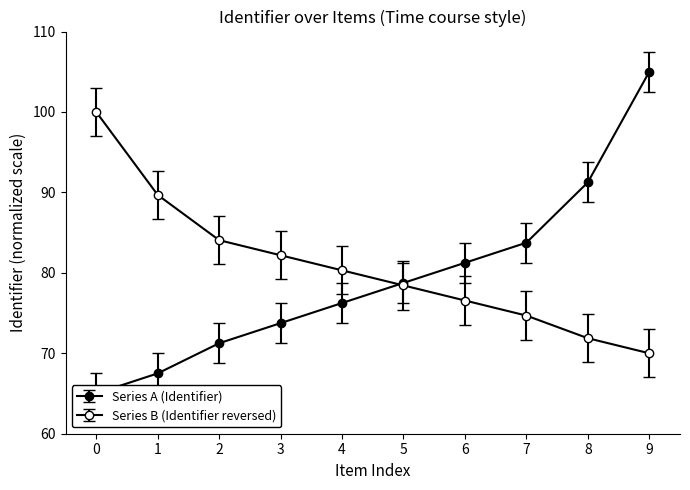

What value does the data have at 8?

91.2